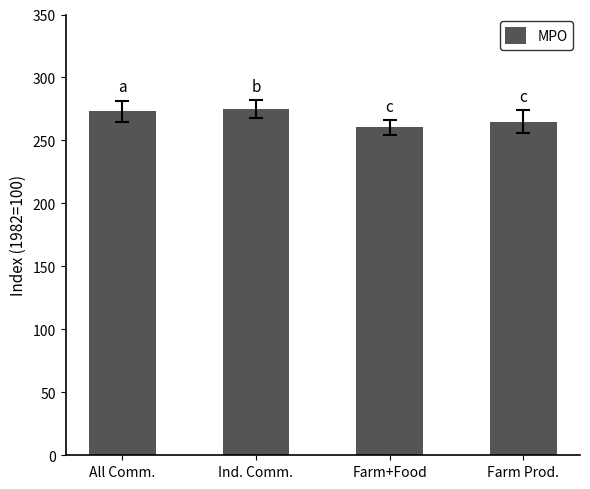

Reading left to right, transcribe all the data shown in this chart.

All Comm.=273.2	Ind. Comm.=275.3	Farm+Food=260.4	Farm Prod.=264.9